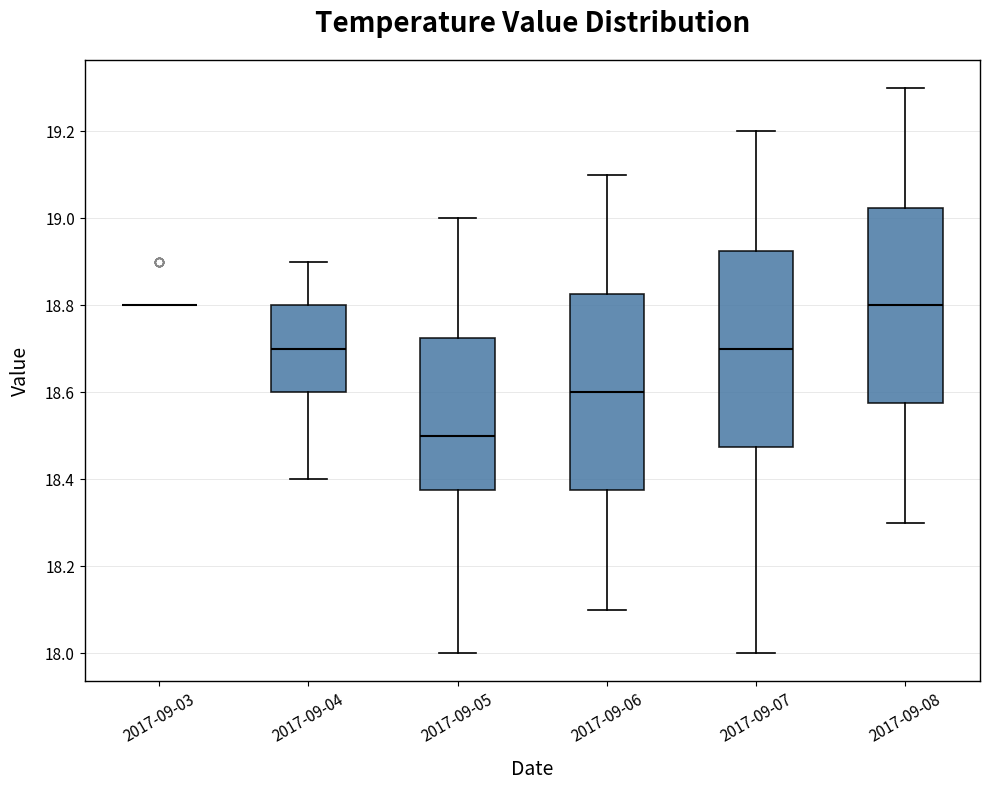

Reading left to right, read every box against the y-axis: the position of its median line, the range the box covers, and the ends of its whiskers. The values are not printed on the chart, so give them approximately, as read against the axis.

2017-09-03: box collapsed to a line at 18.80, whiskers 18.80 to 18.80
2017-09-04: median 18.70, box 18.60 to 18.80, whiskers 18.40 to 18.90
2017-09-05: median 18.50, box 18.38 to 18.72, whiskers 18.00 to 19.00
2017-09-06: median 18.60, box 18.38 to 18.82, whiskers 18.10 to 19.10
2017-09-07: median 18.70, box 18.48 to 18.92, whiskers 18.00 to 19.20
2017-09-08: median 18.80, box 18.58 to 19.02, whiskers 18.30 to 19.30